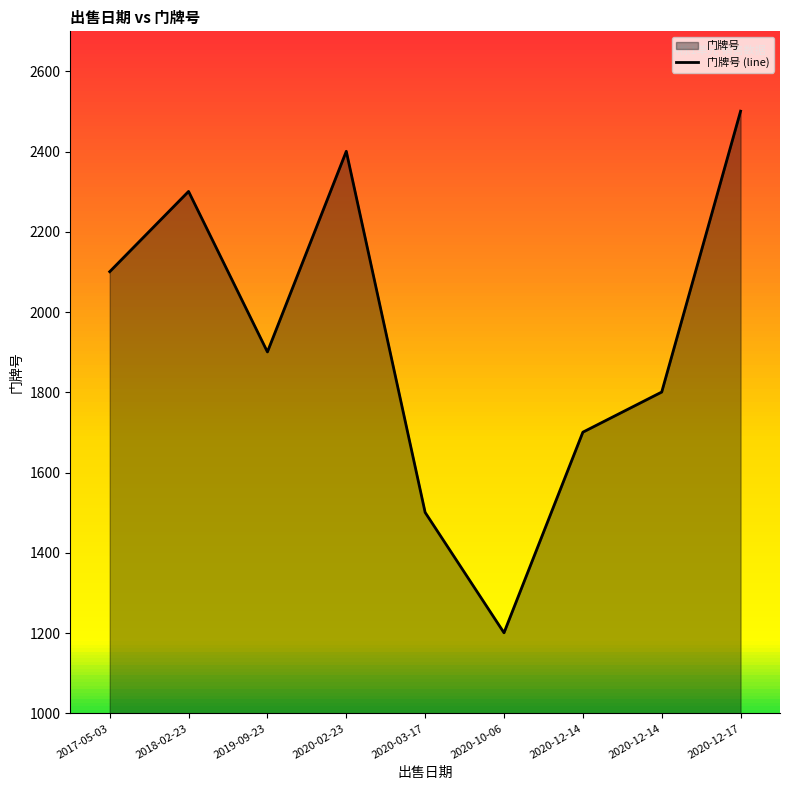

The value at 2018-02-23 is 2301. True or false?

True